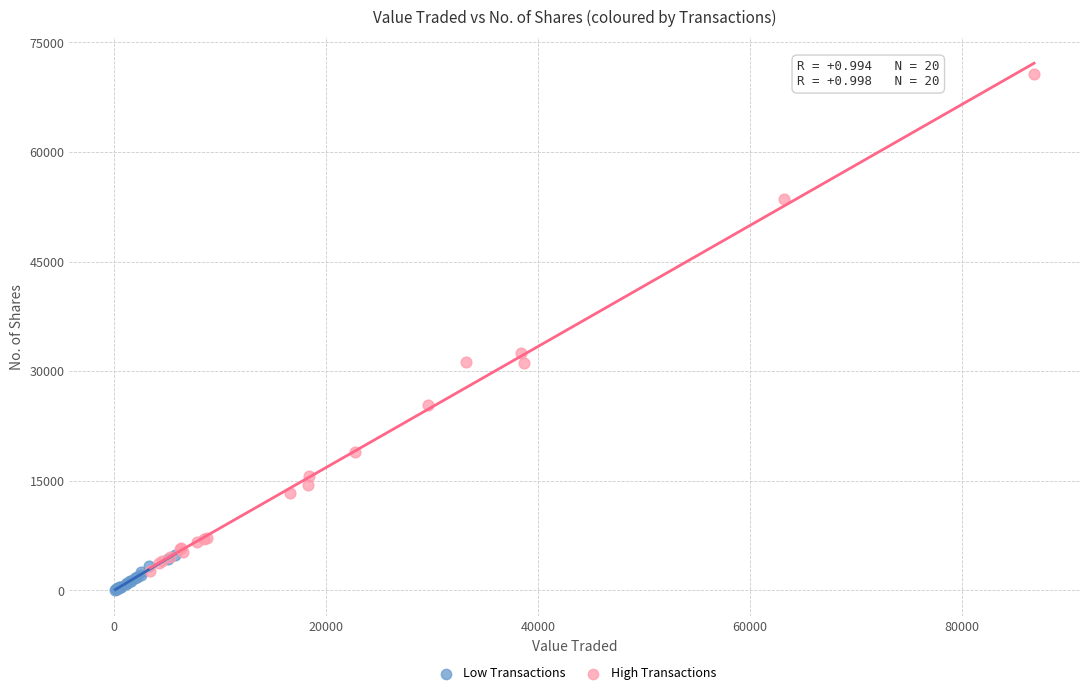

Which series contains the highest Y value?

High Transactions